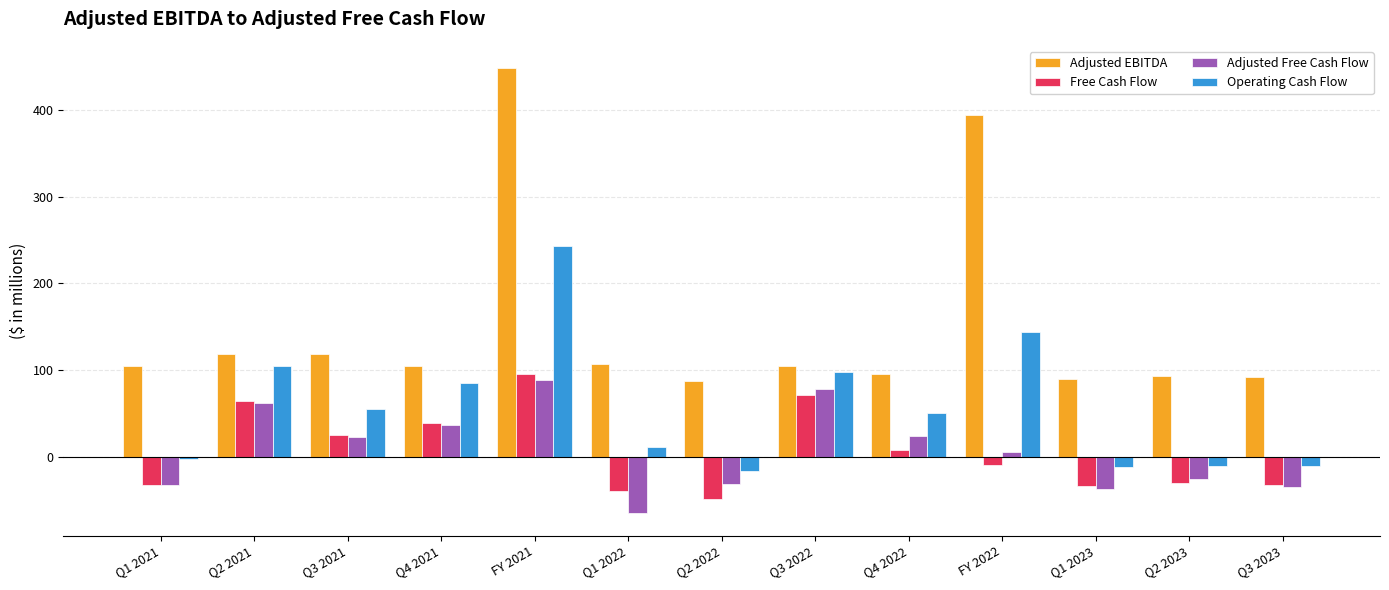

At which label is Operating Cash Flow closest to 113?

Q2 2021